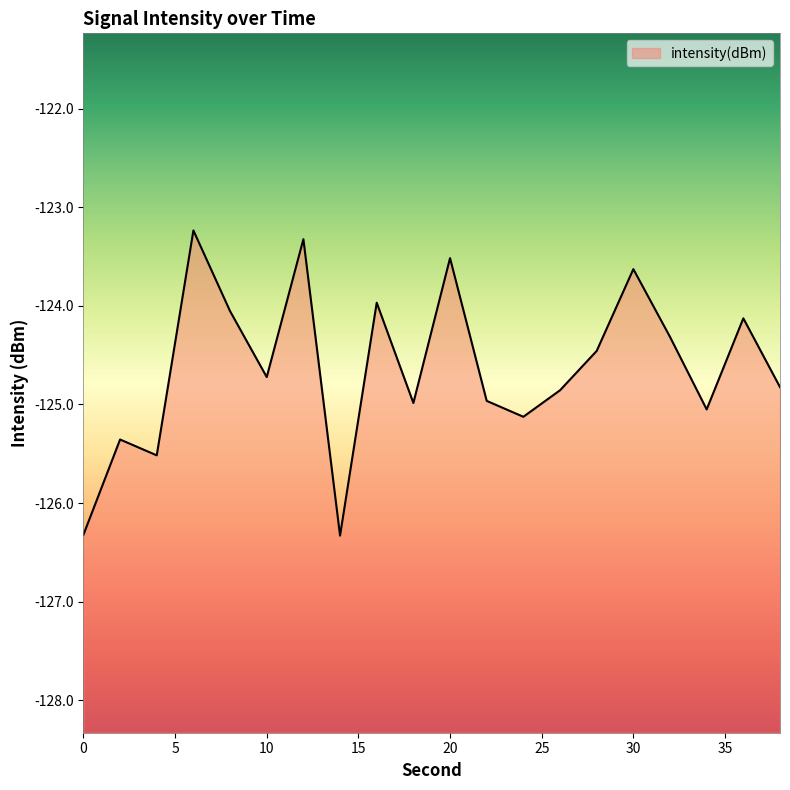

Between 10 and 8, which is larger?

8